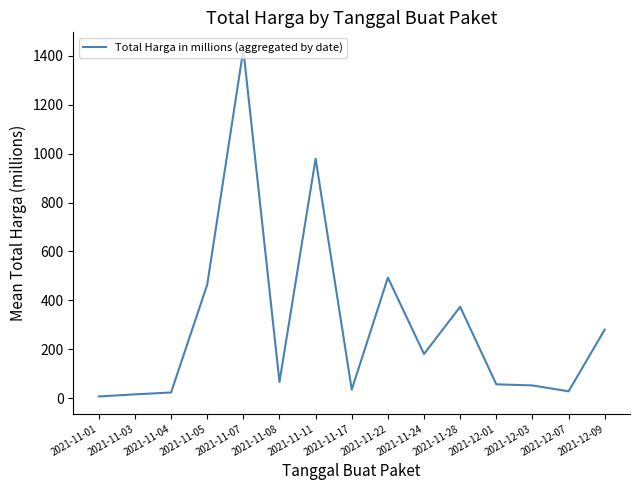

The value at 2021-11-08 is 65.8. True or false?

True